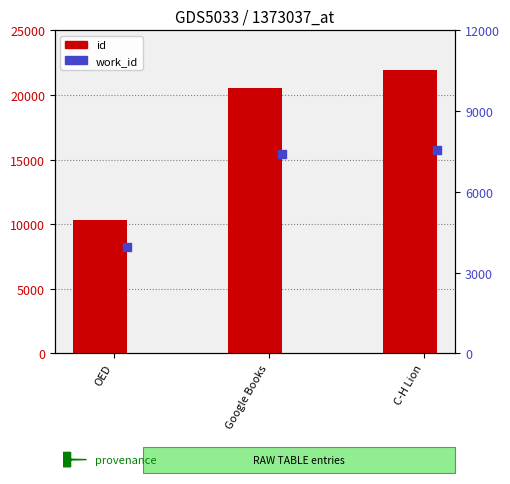

Is the value of id at OED greater than the value of work_id at OED?

Yes